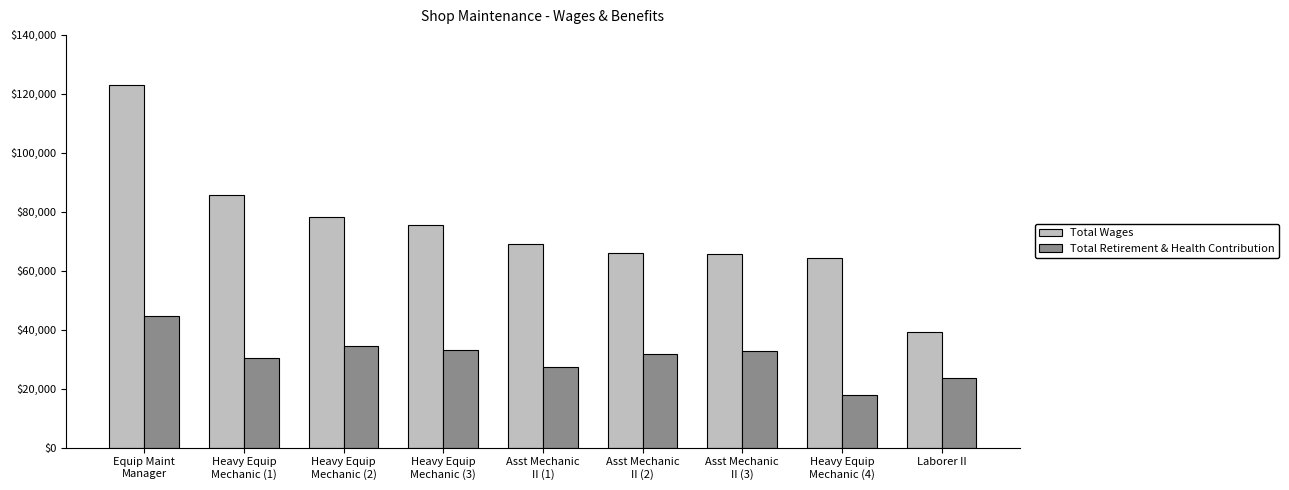

What is the smallest value displayed?

17876